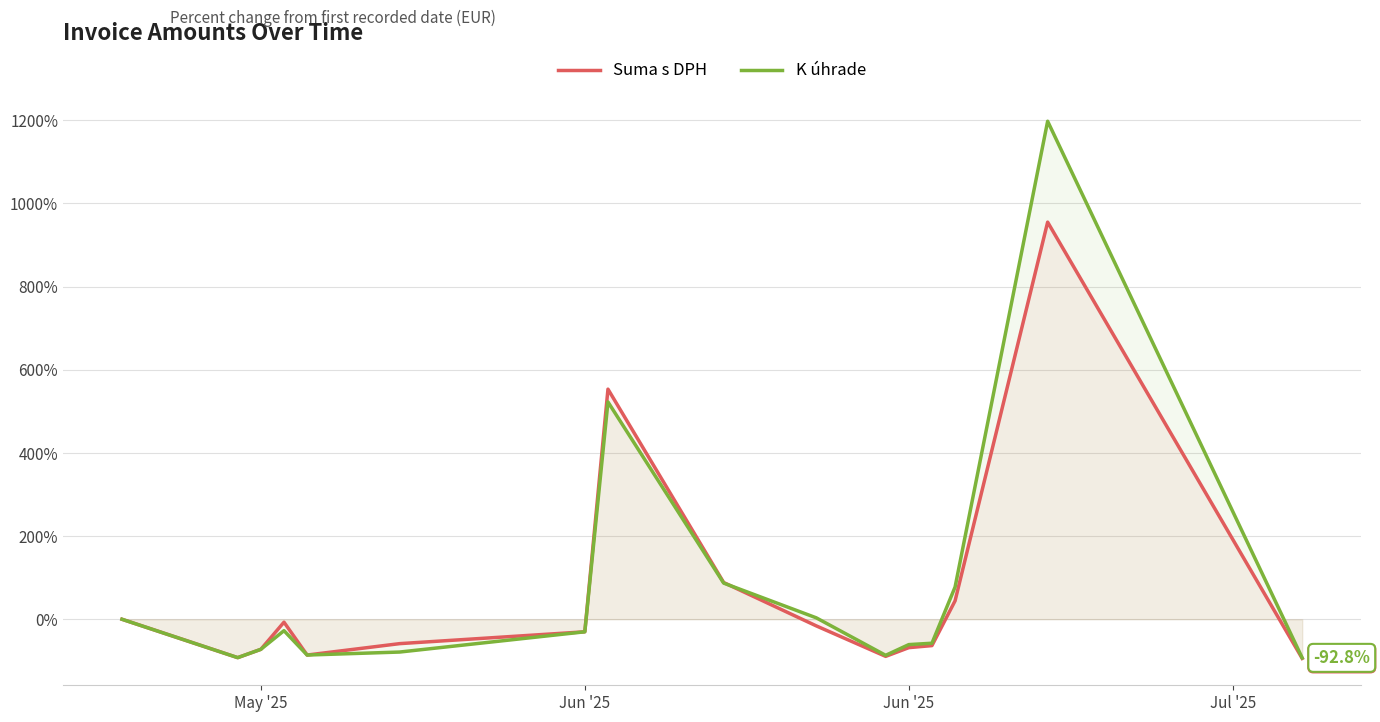

How many values in the K úhrade series exceed -30?

7